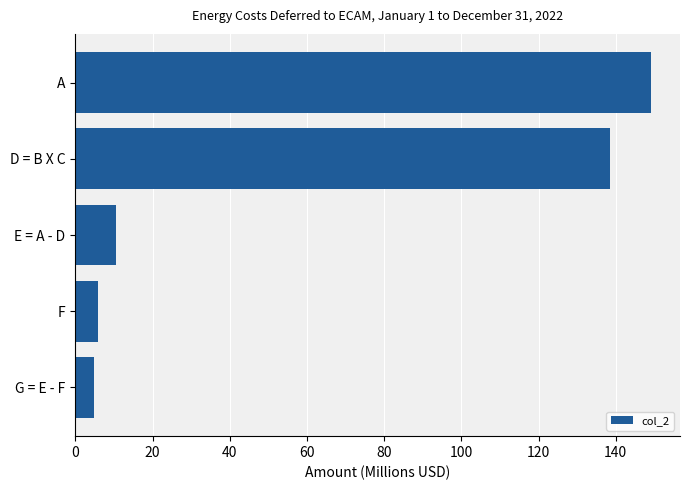

Reading top to bottom, transcribe all the data shown in this chart.

A=149.2	D = B X C=138.5	E = A - D=10.7	F=5.8	G = E - F=4.8